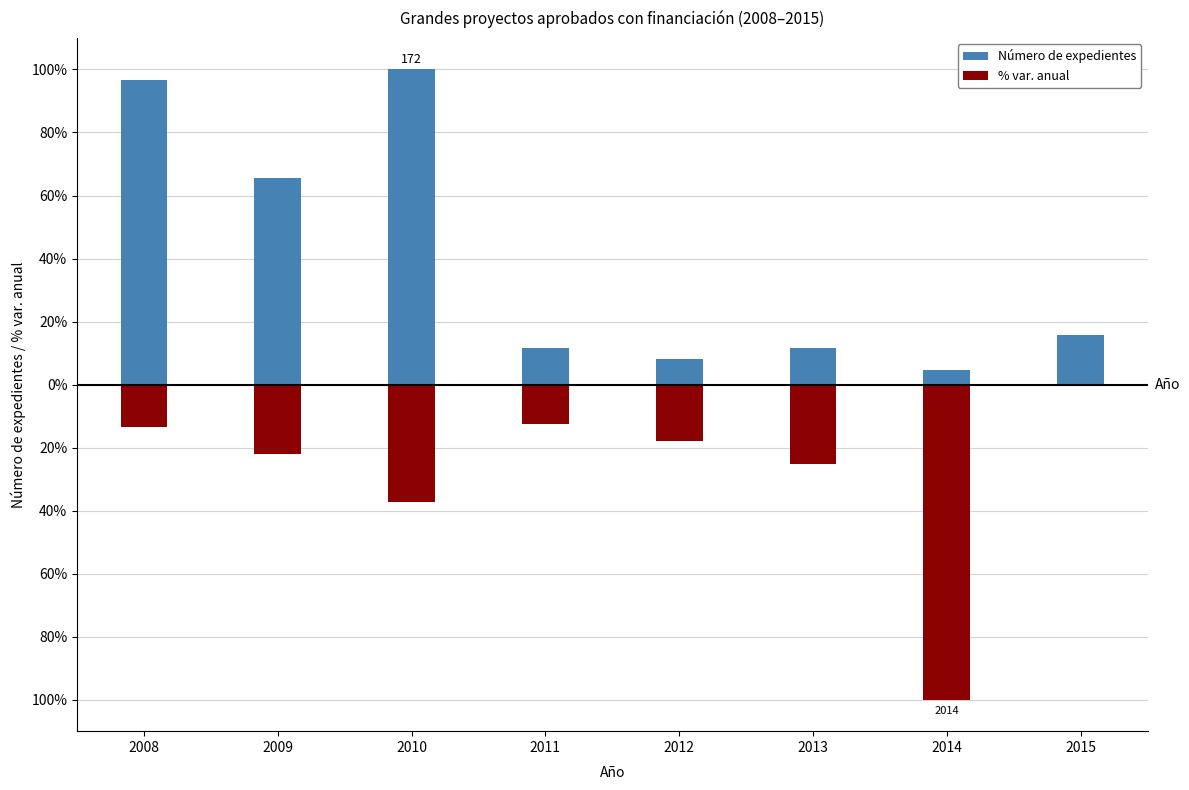

How many distinct data groups are displayed?

2